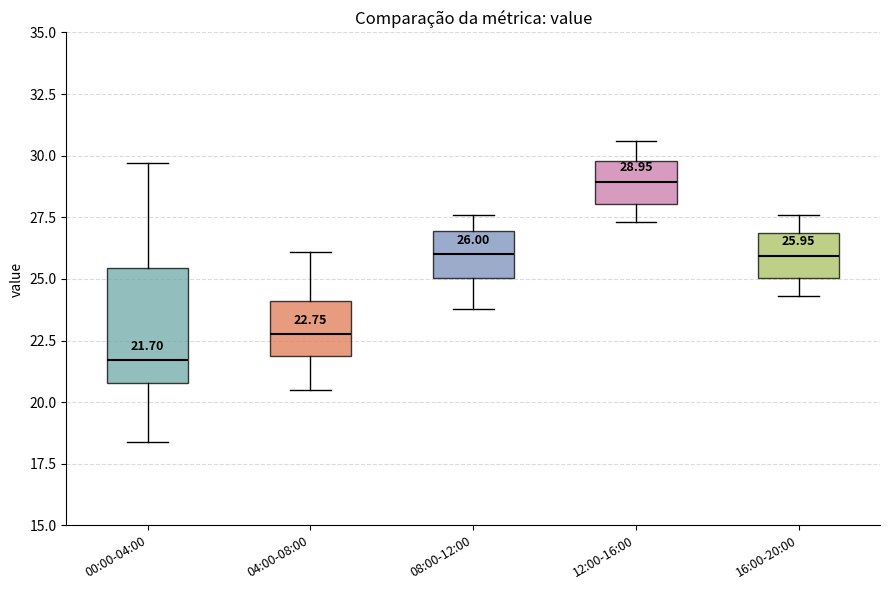

Comparing the boxes themselves (not the whiskers), which one is the tallest?

00:00-04:00